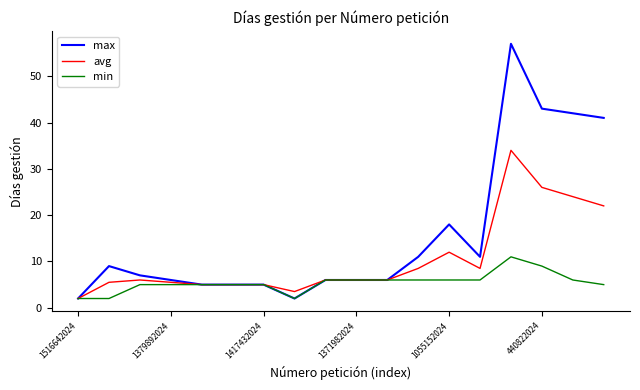

List the series in order of their overall mean, lowest first.

min, avg, max